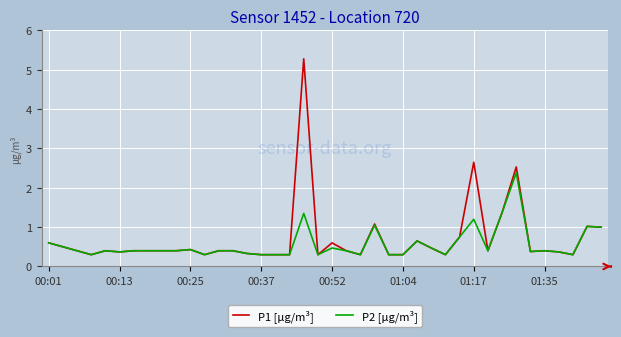

At how many categories does at least one series exceed 2?

3